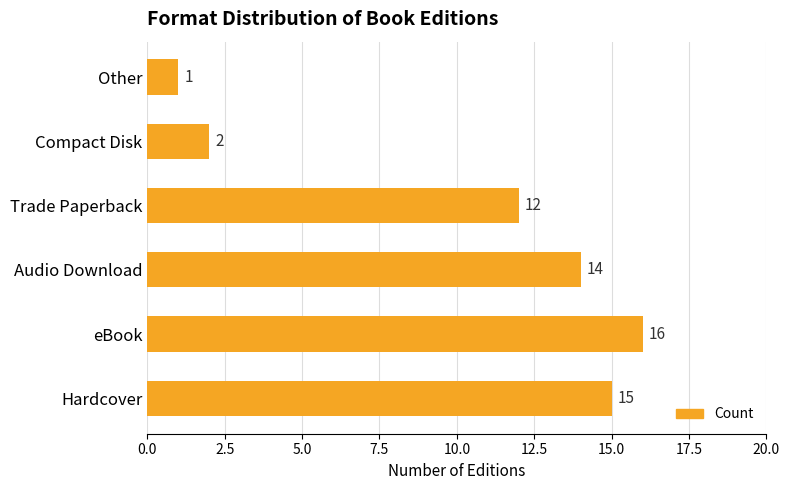

How many bars are there in total?

6